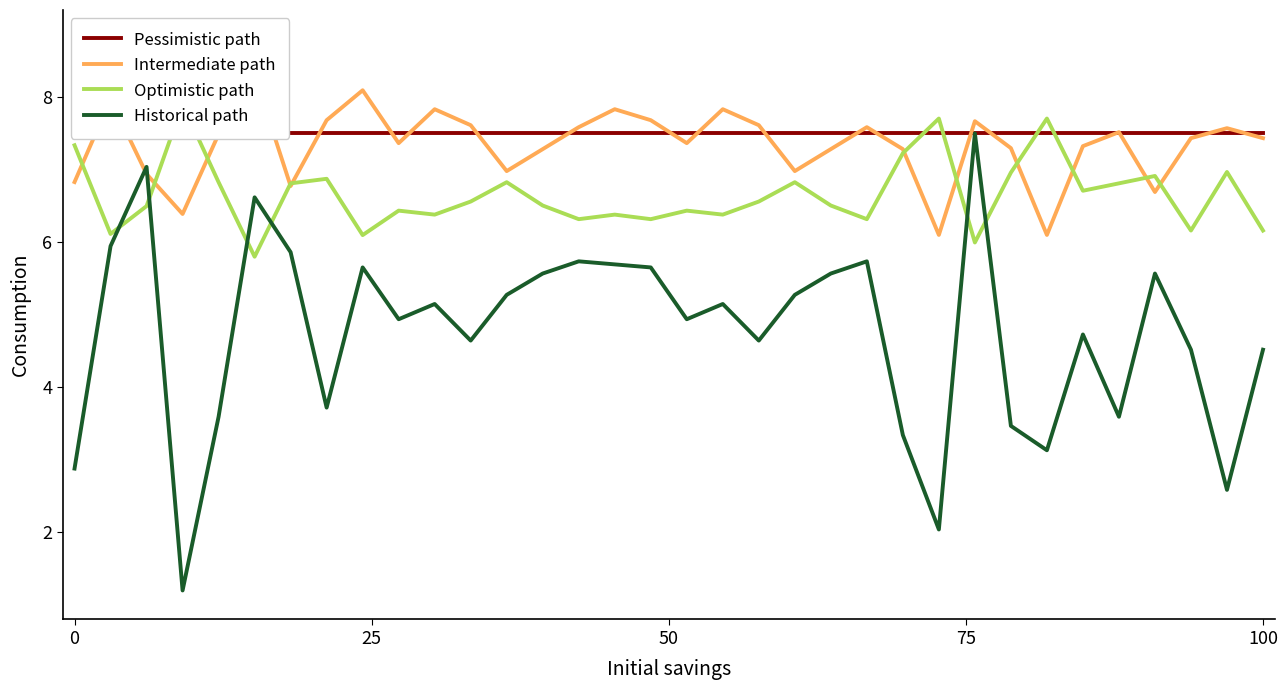

Count the number of categories in the chart.

34